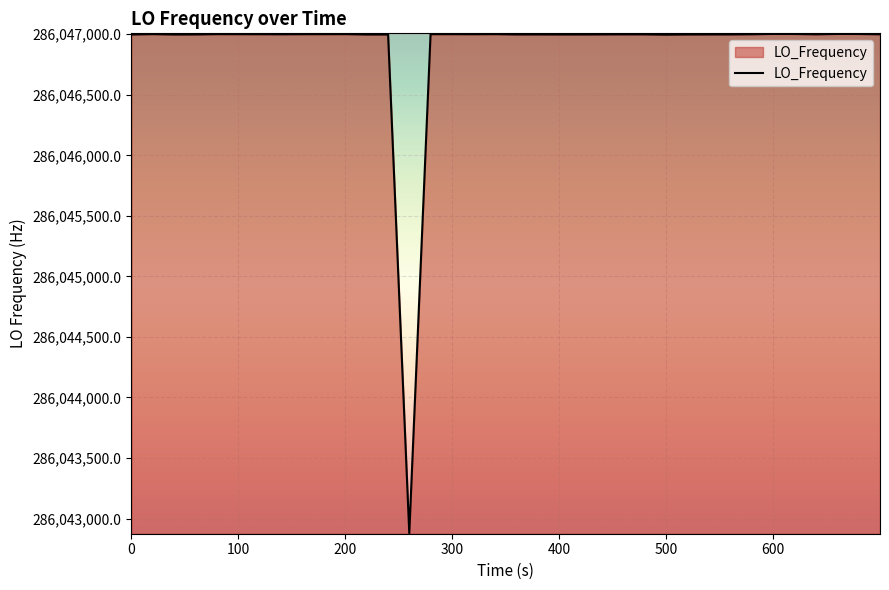

What is the minimum value shown in the chart?

286042879.4